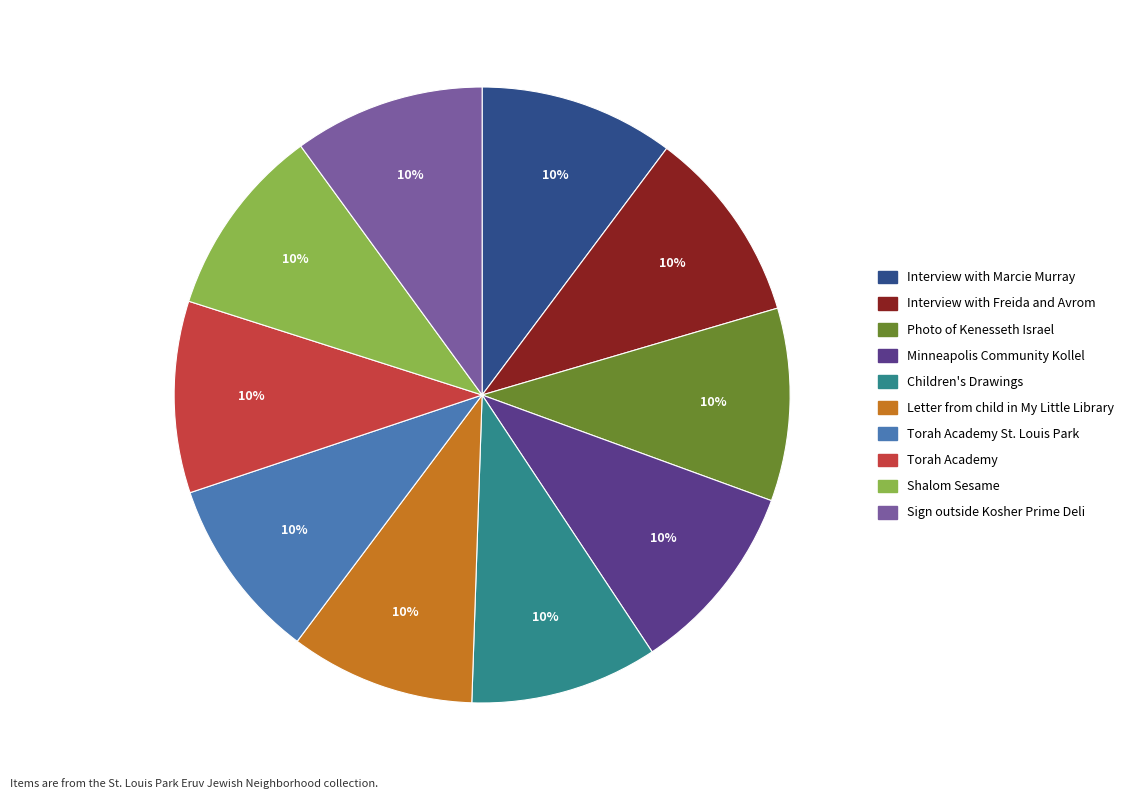

To the nearest percent, what is the average slice percentage?

10%